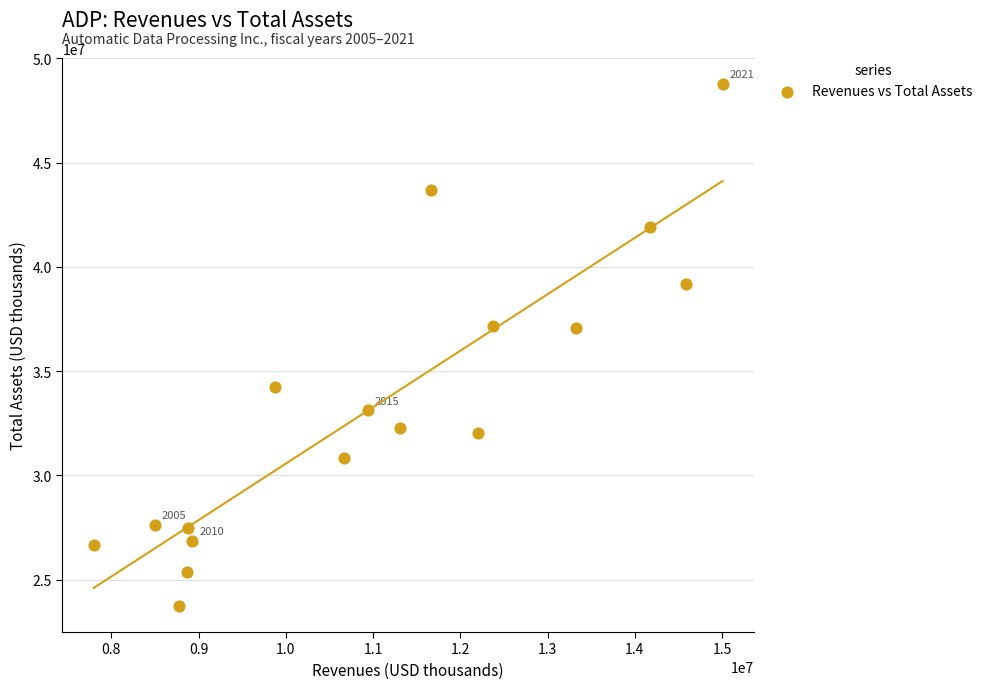

What is the range of Y values (max minus min)?

25038100